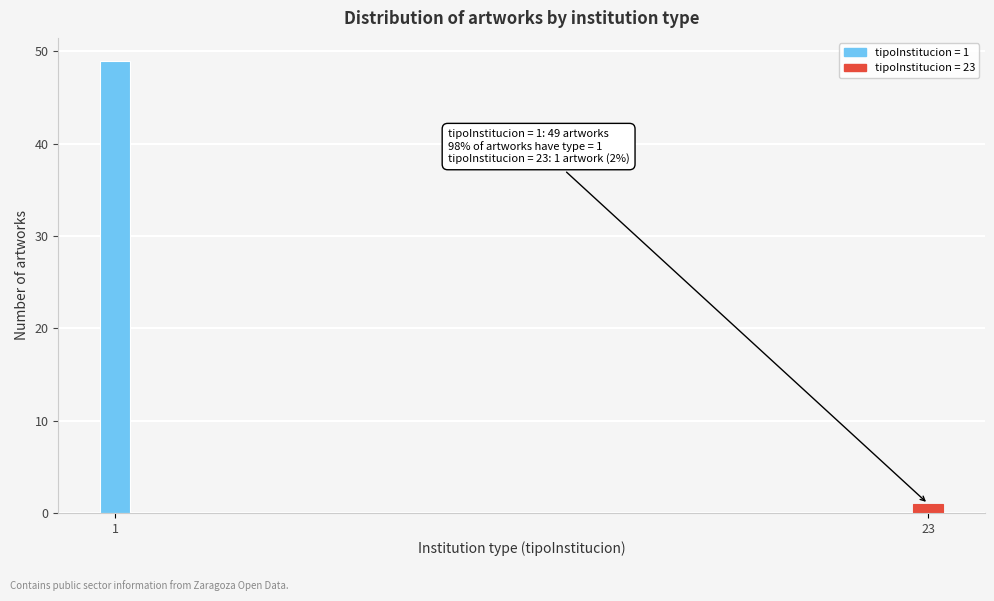

Reading left to right, extract all data points from this chart.

1=49	23=1